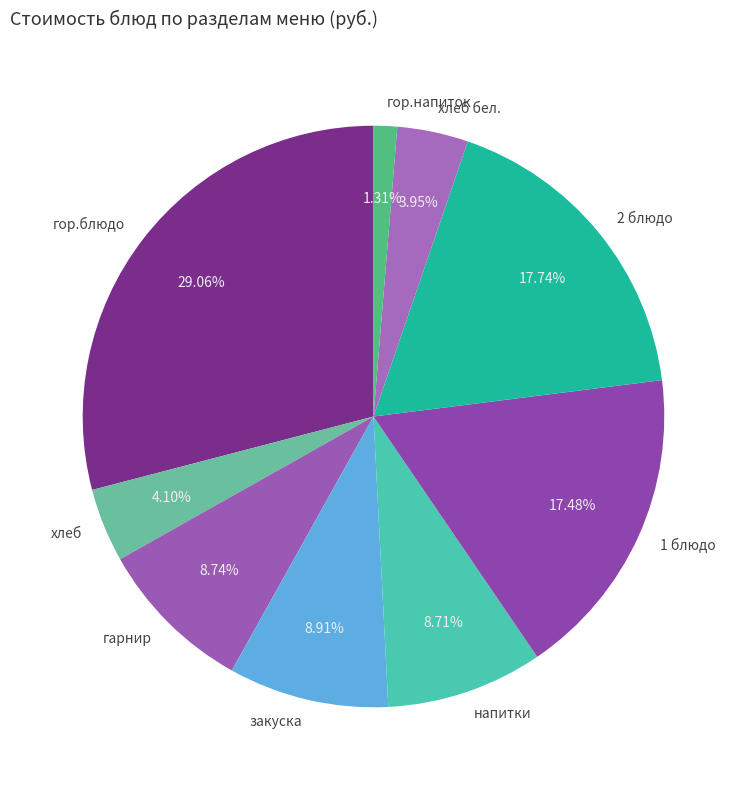

To the nearest percent, what is the difference between the закуска and гор.напиток slice percentages?

8%